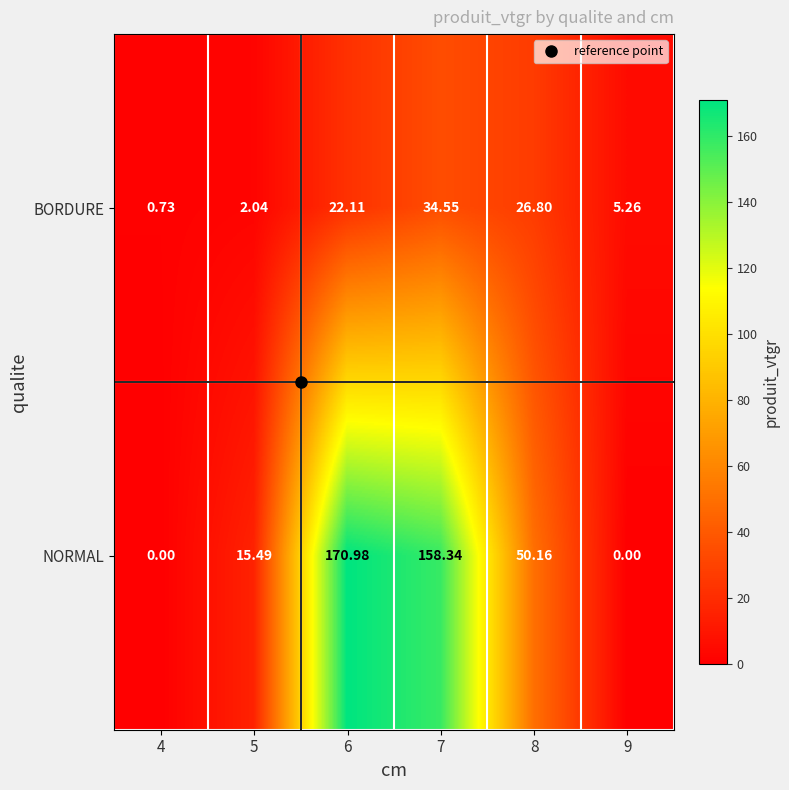

Which label corresponds to the largest value in the chart?

6